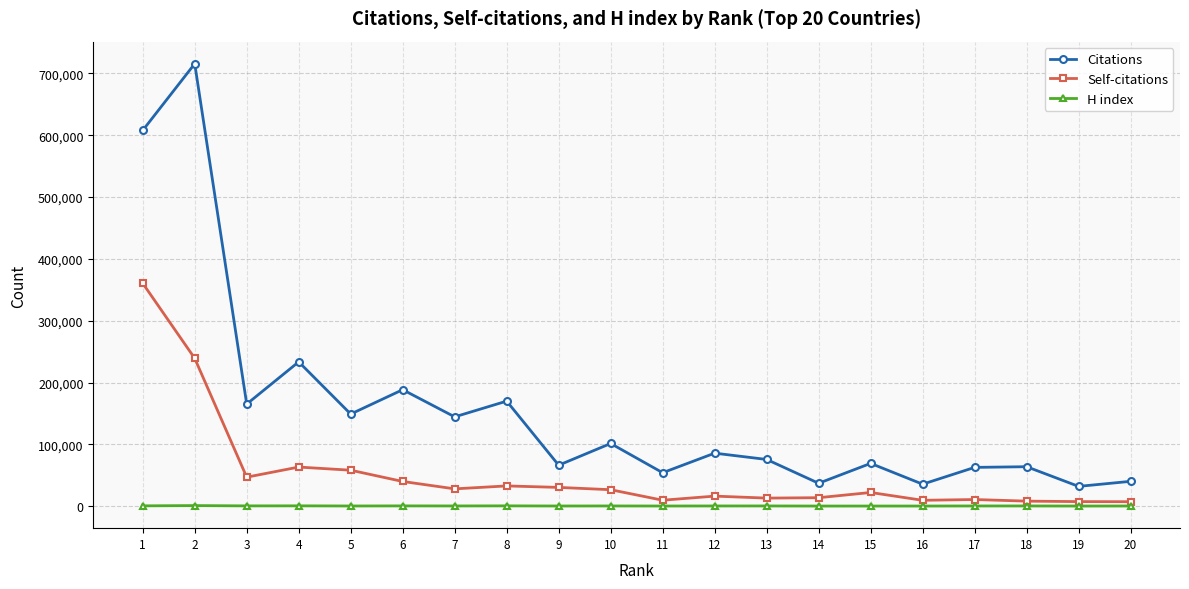

The value of Citations at 20 is 40182. True or false?

True